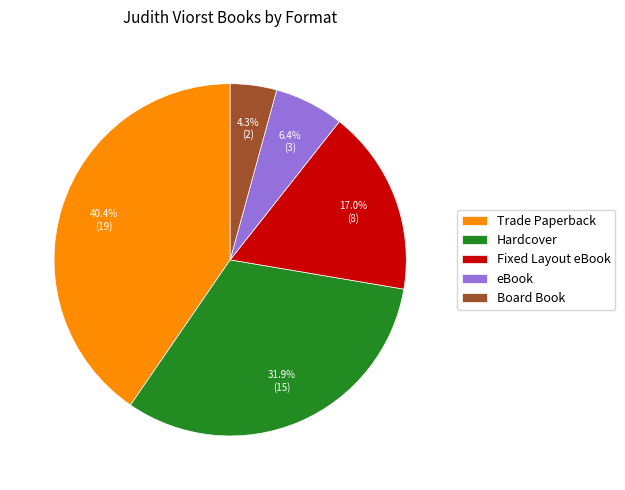

Approximately how many times larger is the value at eBook compared to Fixed Layout eBook?

0.4